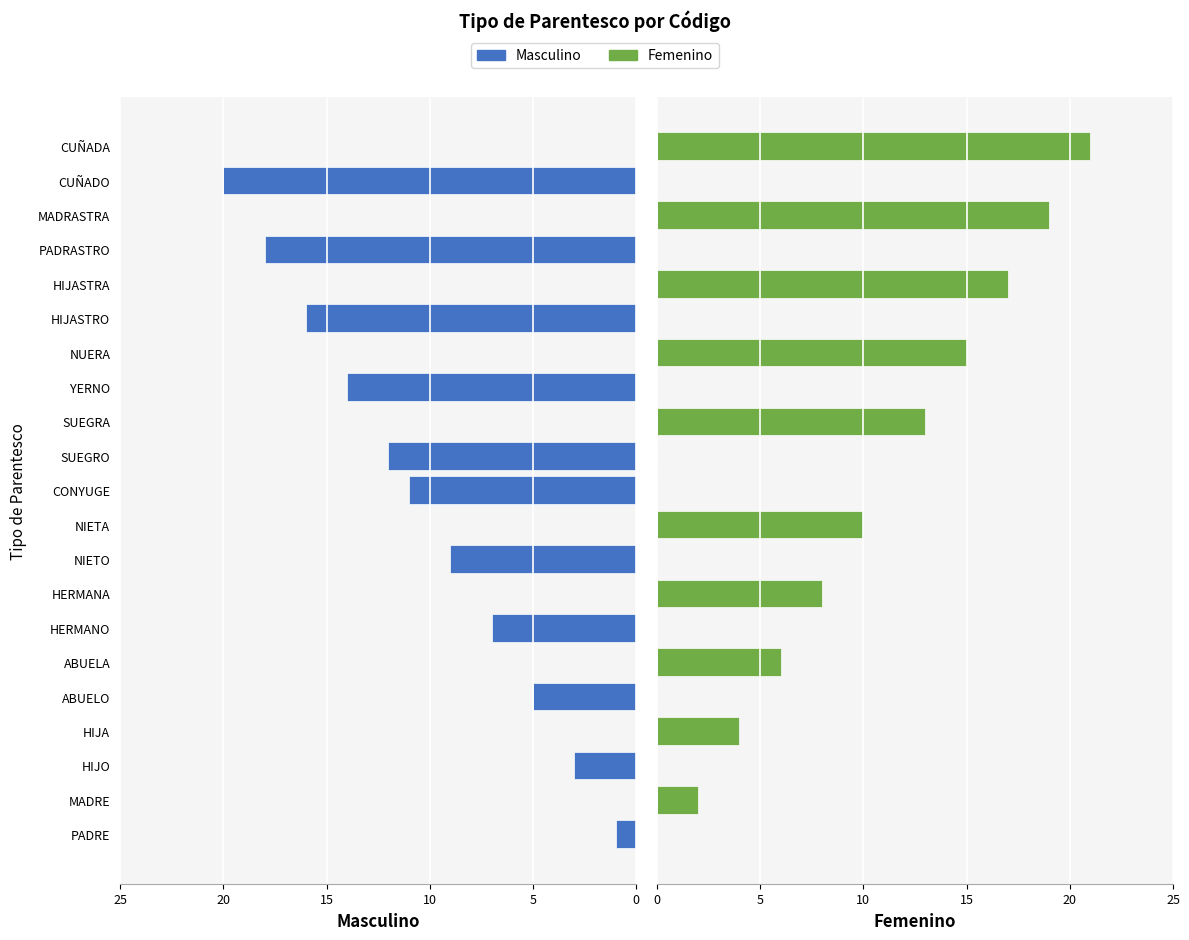

Which has a higher value, HIJO or NIETO?

NIETO